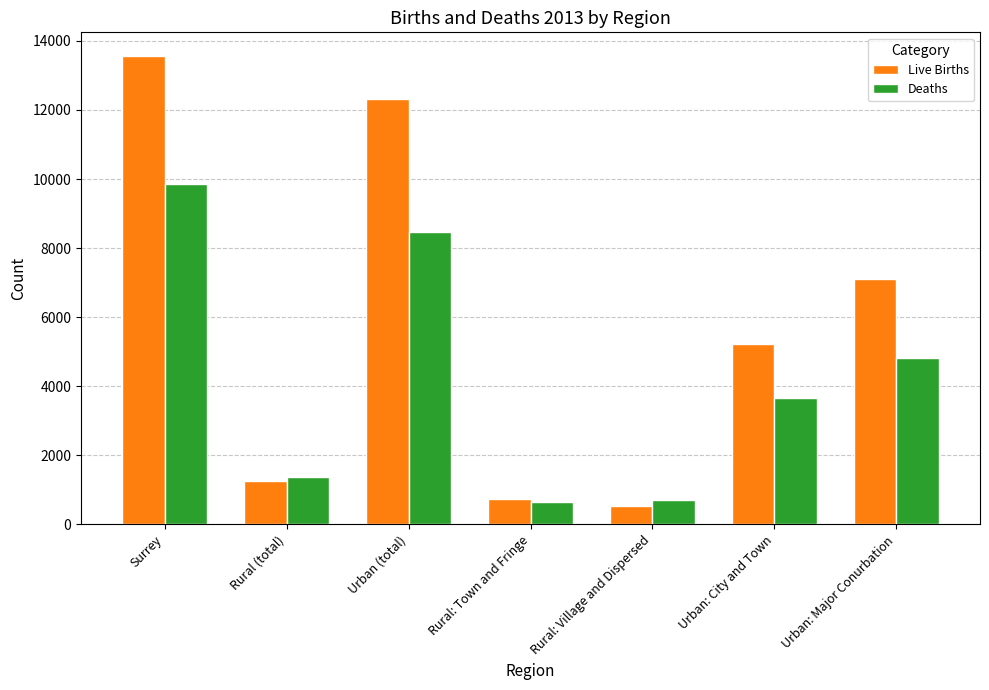

Which category has the lowest value across all series?

Rural: Village and Dispersed